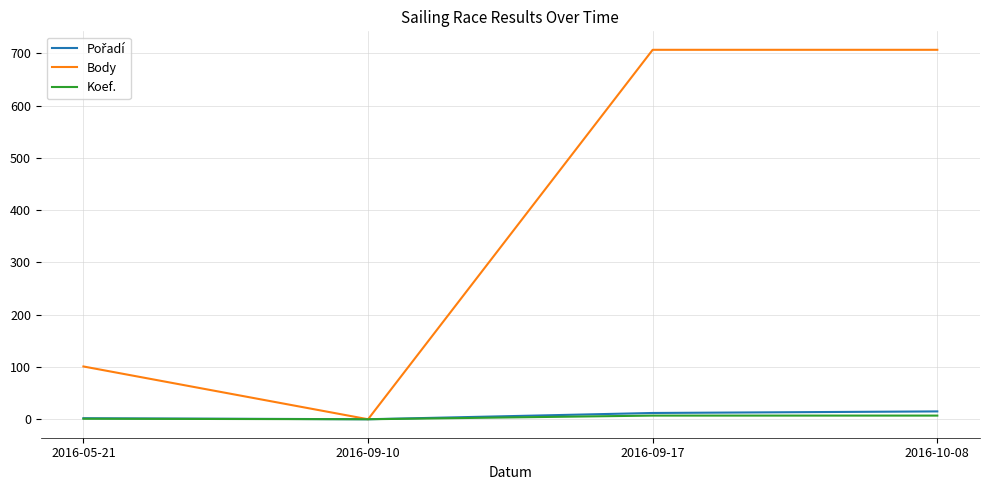

What is the maximum value shown in the chart?

707